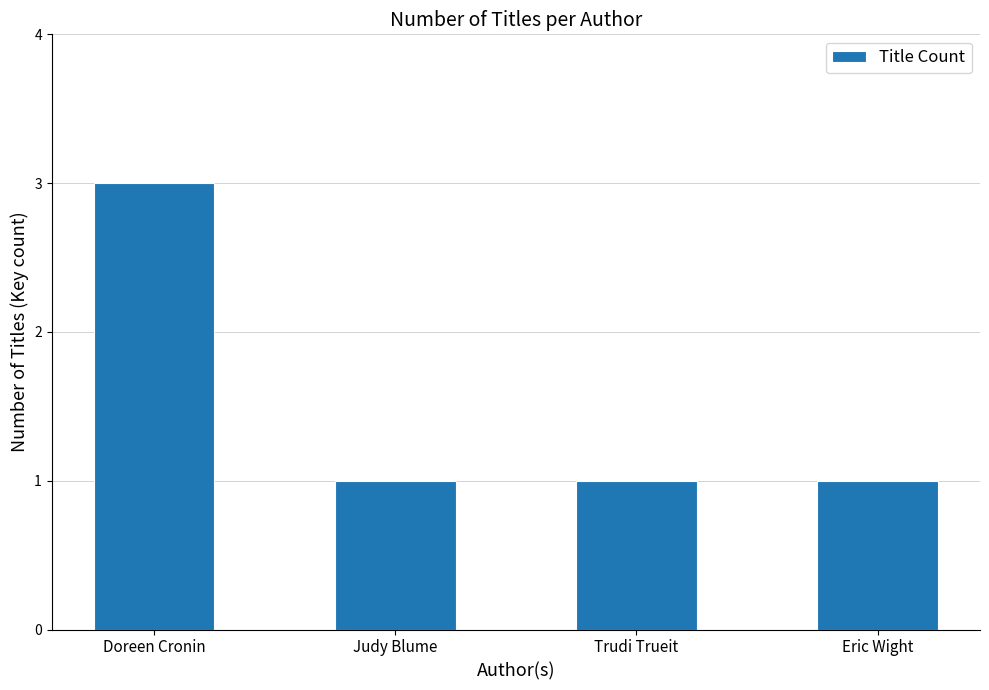

Count the number of data series in this chart.

1